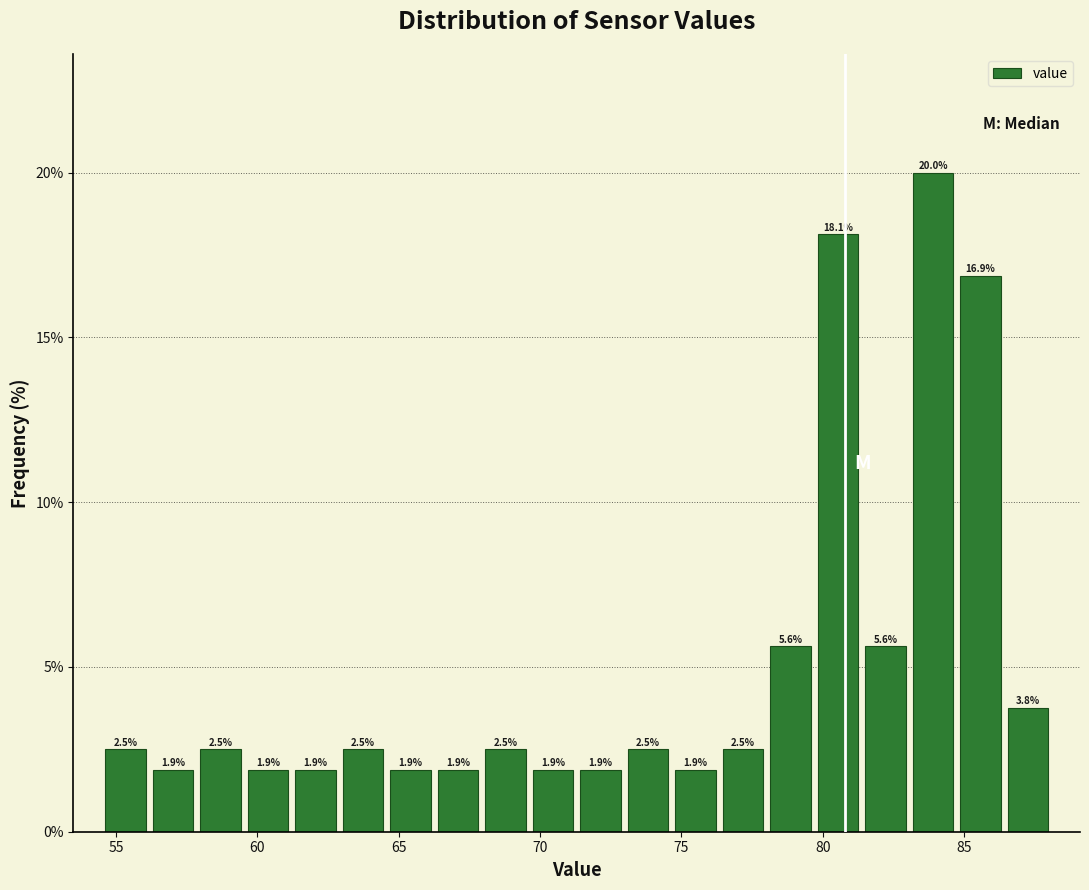

Around what value on the x-axis is the tallest bar? Give the approximate position of its centre, as read against the axis.

84.0